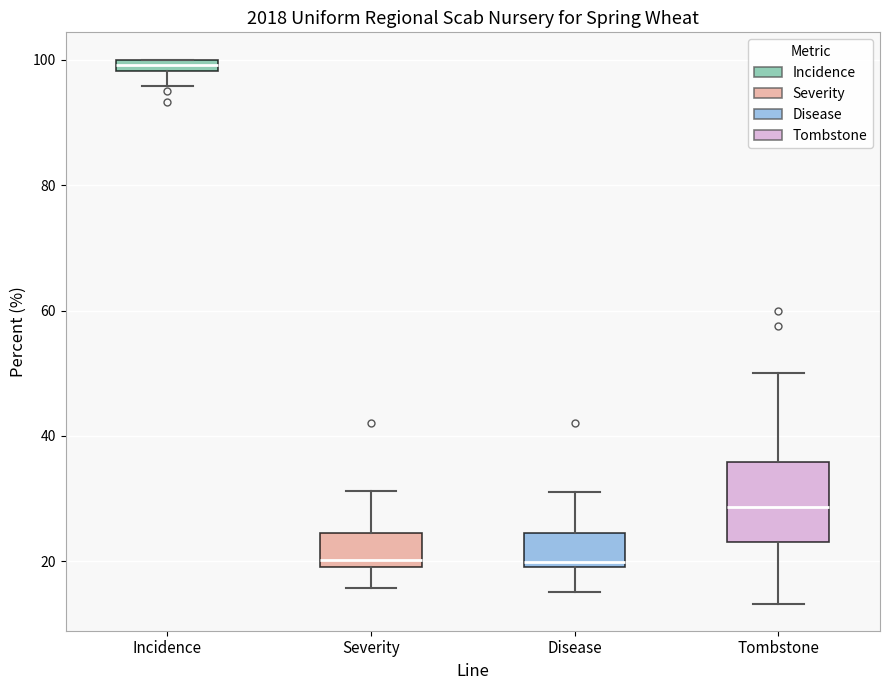

Where is the lower edge of the box for Tombstone on the y-axis? The values are not printed on the chart, so give them approximately, as read against the axis.

24